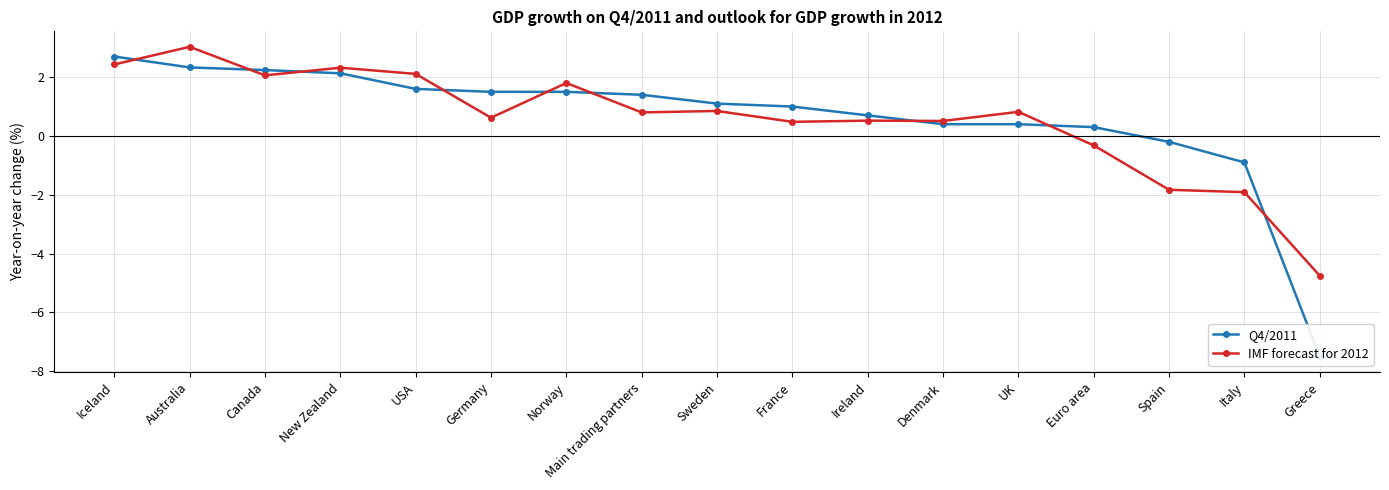

Reading left to right, what are all the values shown in this chart?

Q4/2011: 2.7	2.3	2.2	2.1	1.6	1.5	1.5	1.4	1.1	1.0	0.7	0.4	0.4	0.3	-0.2	-0.9	-7.5
IMF forecast for 2012: 2.4	3.0	2.1	2.3	2.1	0.6	1.8	0.8	0.8	0.5	0.5	0.5	0.8	-0.3	-1.8	-1.9	-4.8